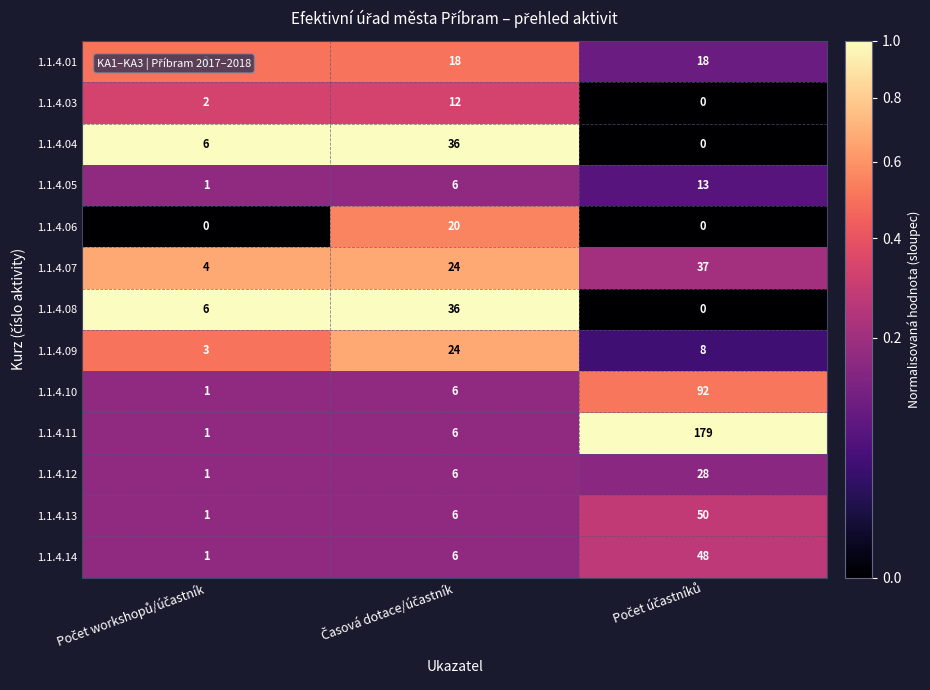

Which series has the largest range (max minus min)?

1.1.4.11